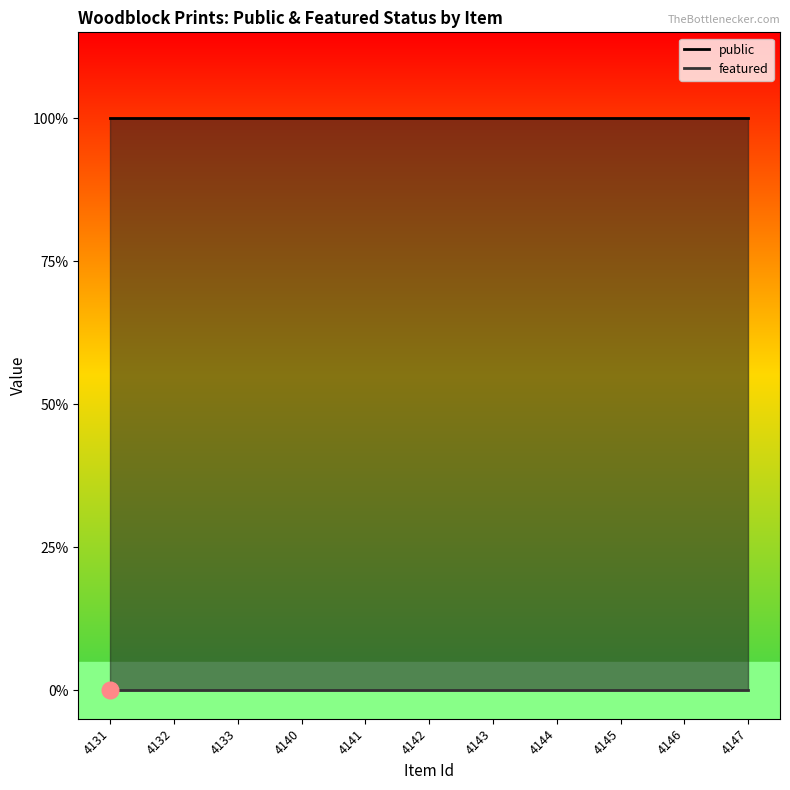

True or false: featured and public cross at least once.

False